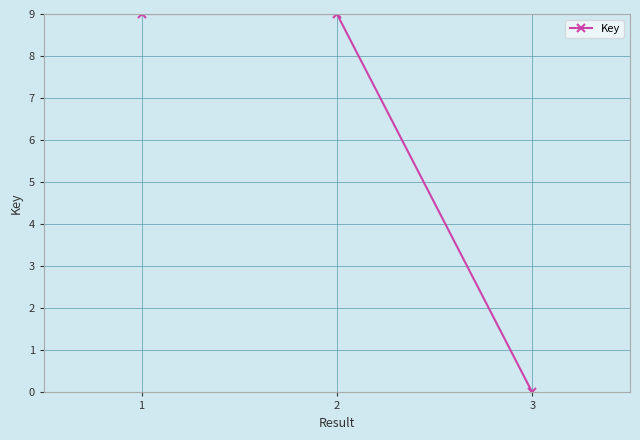

How many values are below 8?

1